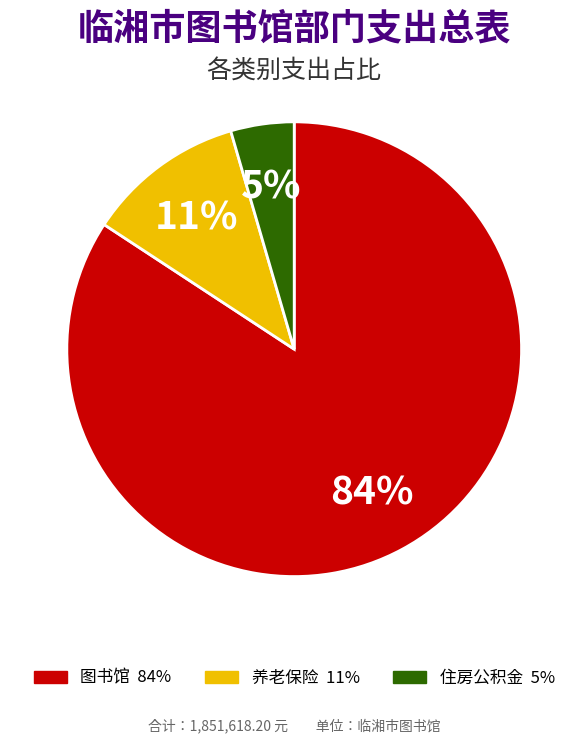

Is there any slice that represents more than half of the pie?

Yes